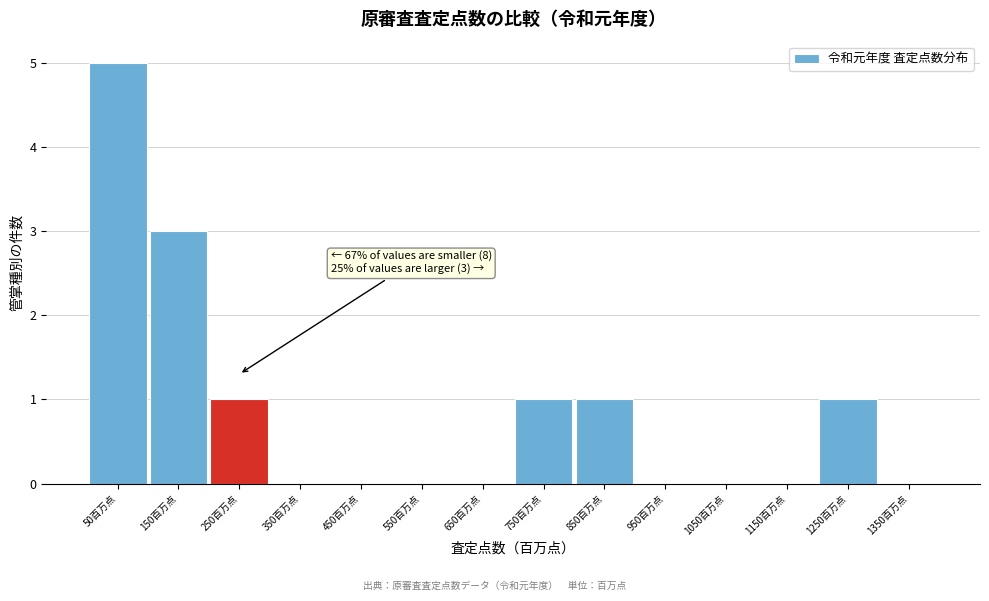

Over which range of the x-axis is the bar tallest?

0 to 100